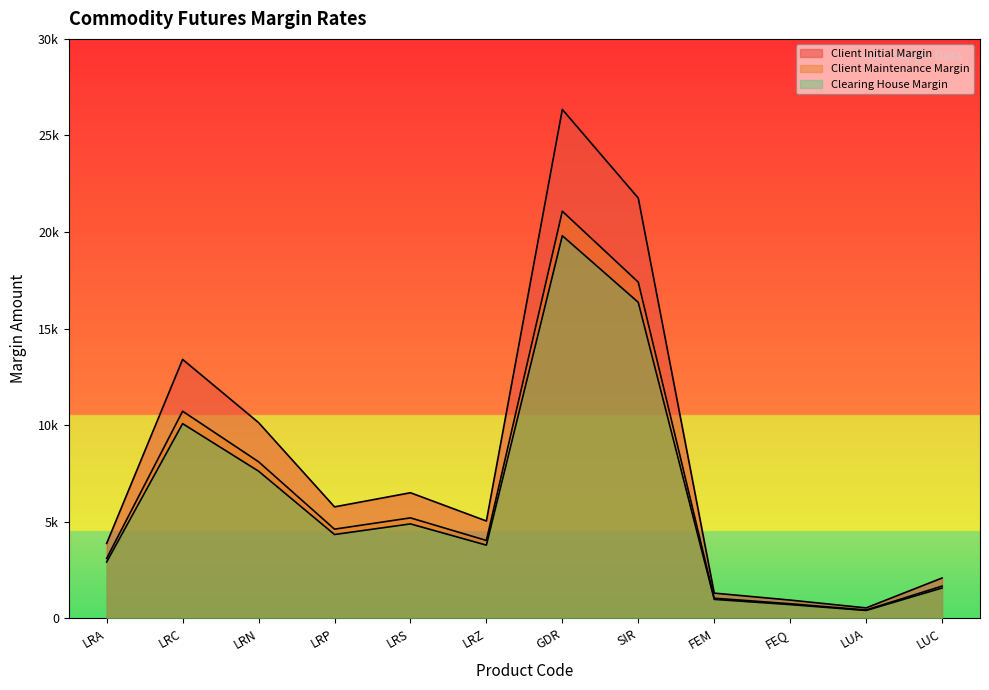

How many interior local peaks does the Client Maintenance Margin series have?

3